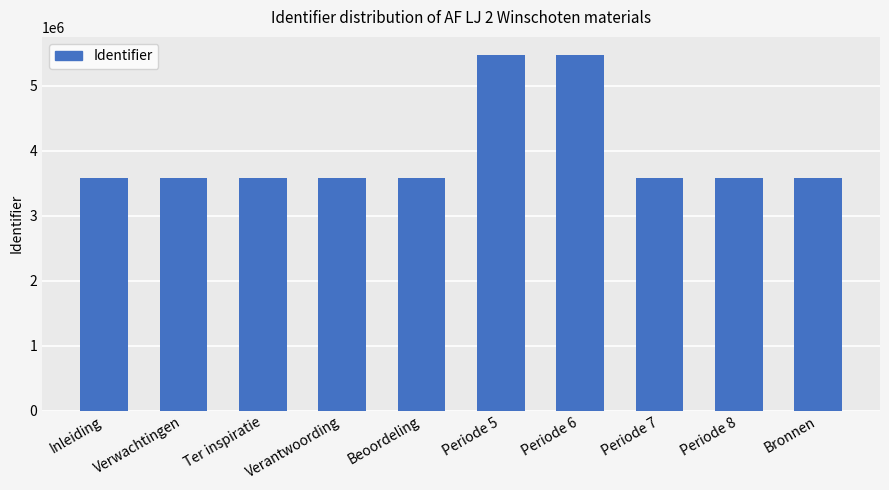

What is the change in value from Periode 5 to Periode 8?

-1894599